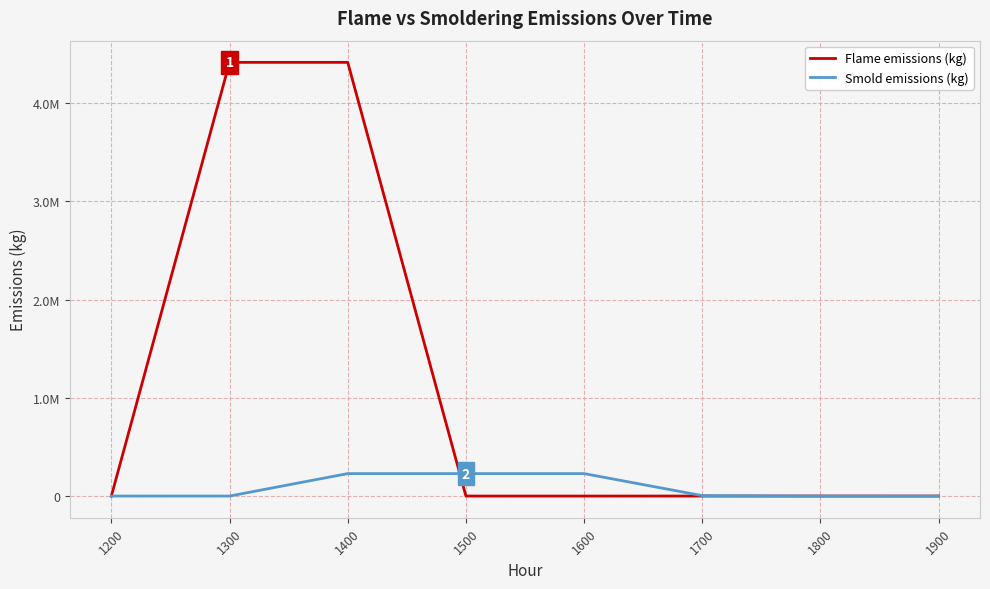

Does the chart have visible grid lines?

Yes